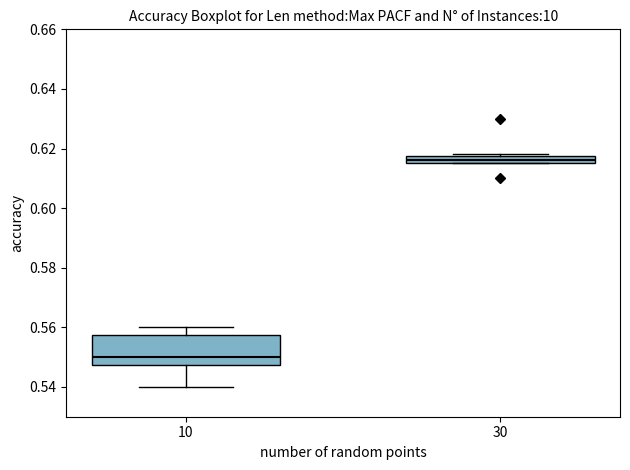

Which box has the highest median line?

30